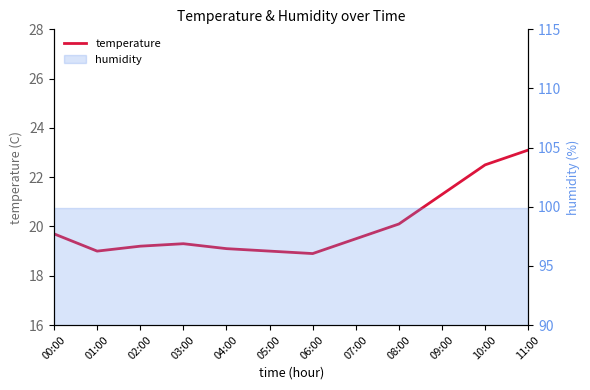

What is the approximate value at 01:00?

19.0